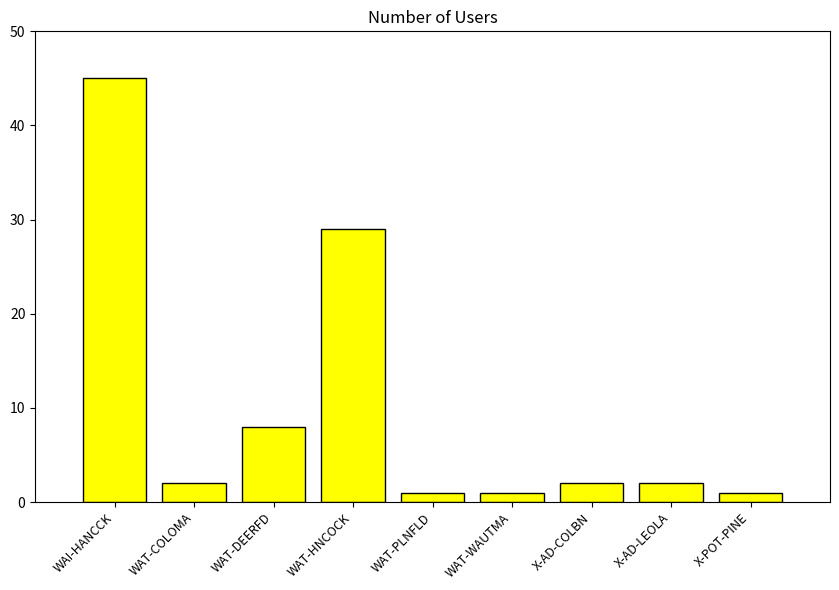

Between WAT-DEERFD and X-AD-COLBN, which is larger?

WAT-DEERFD